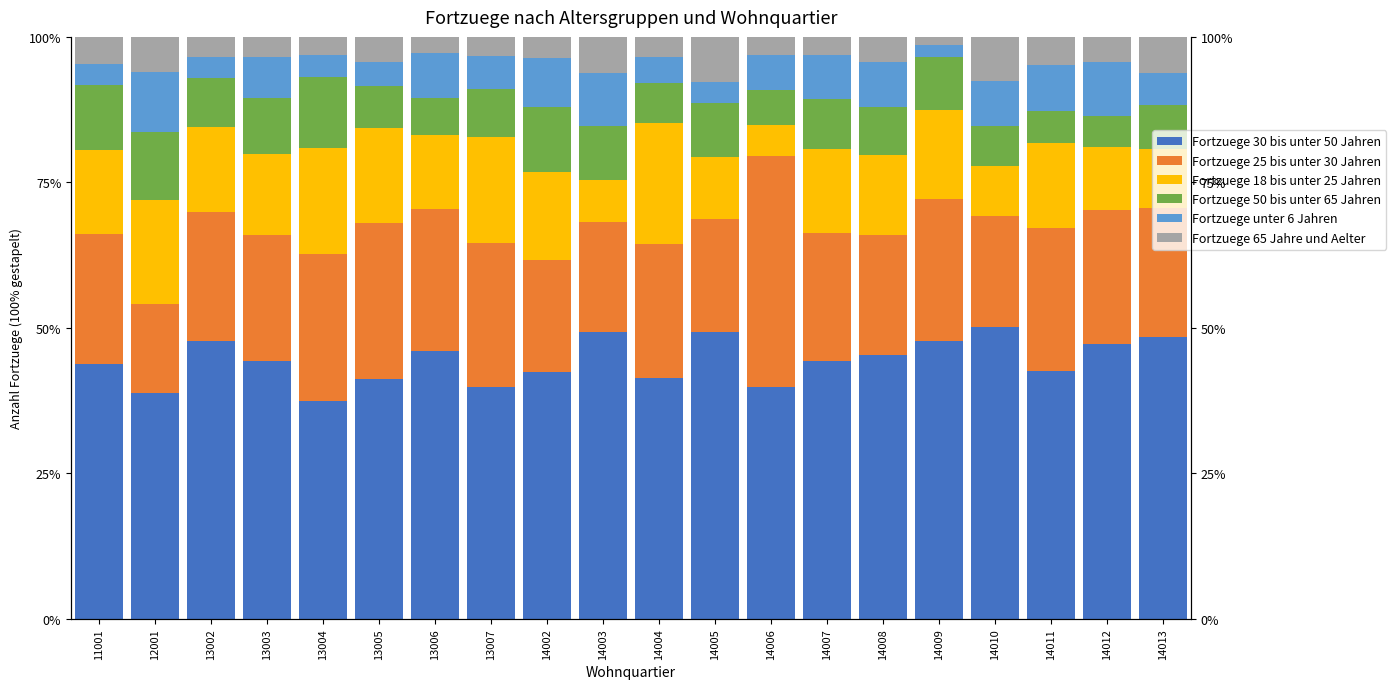

How many values in the Fortzuege 18 bis unter 25 Jahren series exceed 14?

11